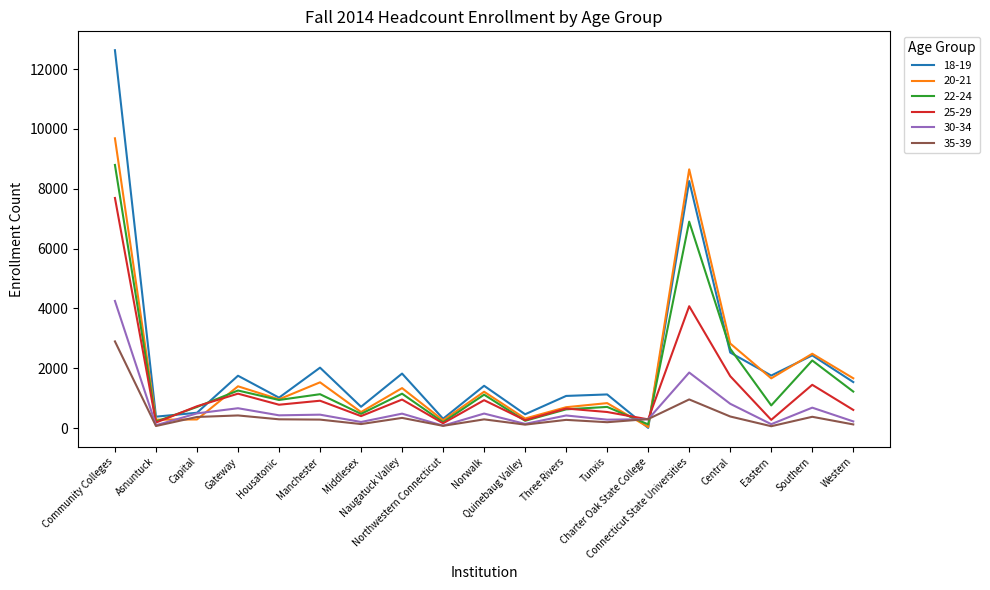

The 22-24 series shows 1135 at Manchester. True or false?

True